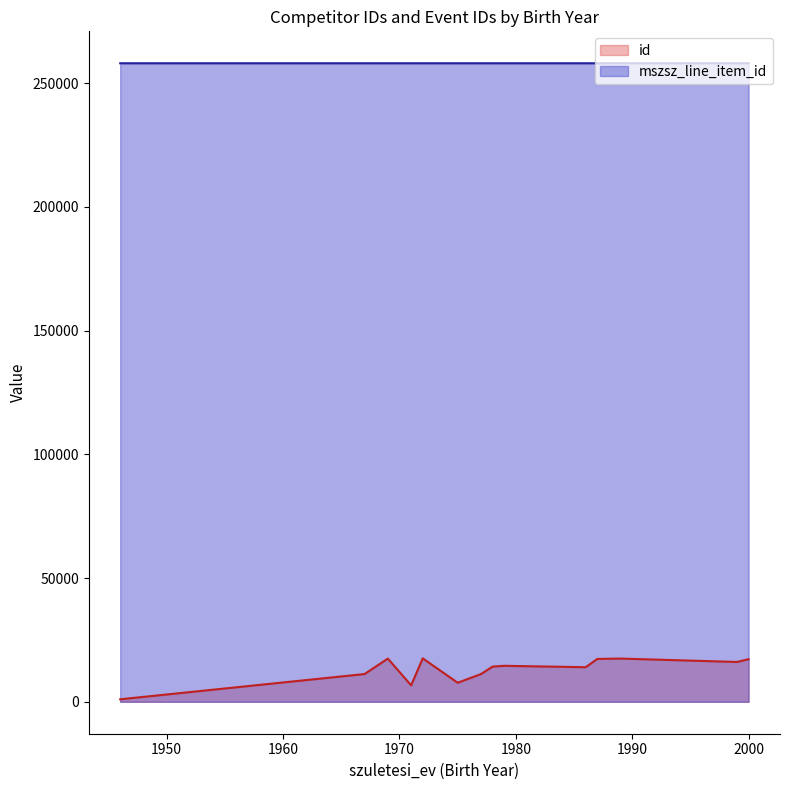

Rank the series at 1986 from highest to lowest value.

mszsz_line_item_id, id